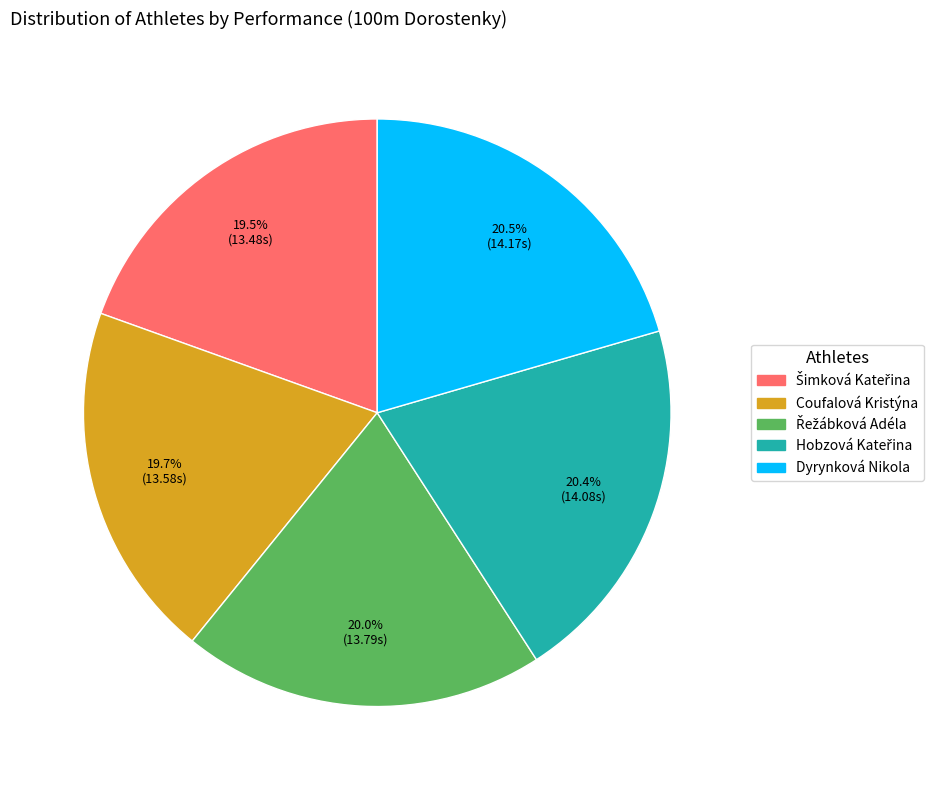

Count the number of slices in the pie.

5